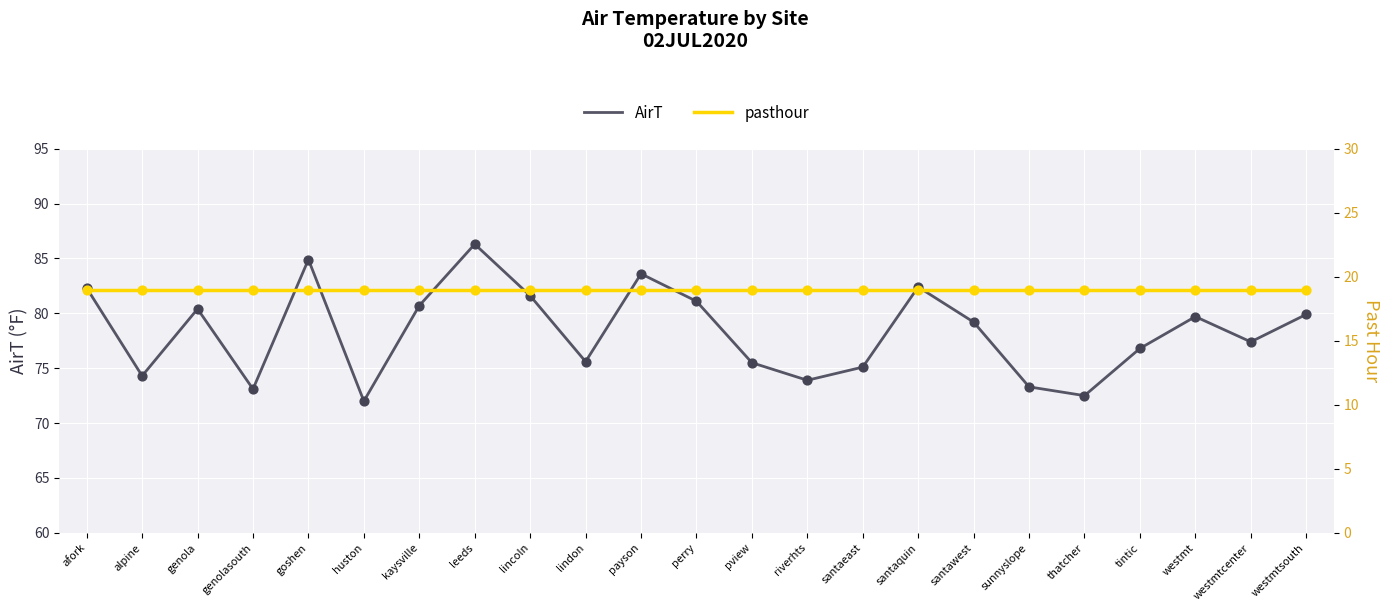

Which series has the largest total across all categories?

AirT